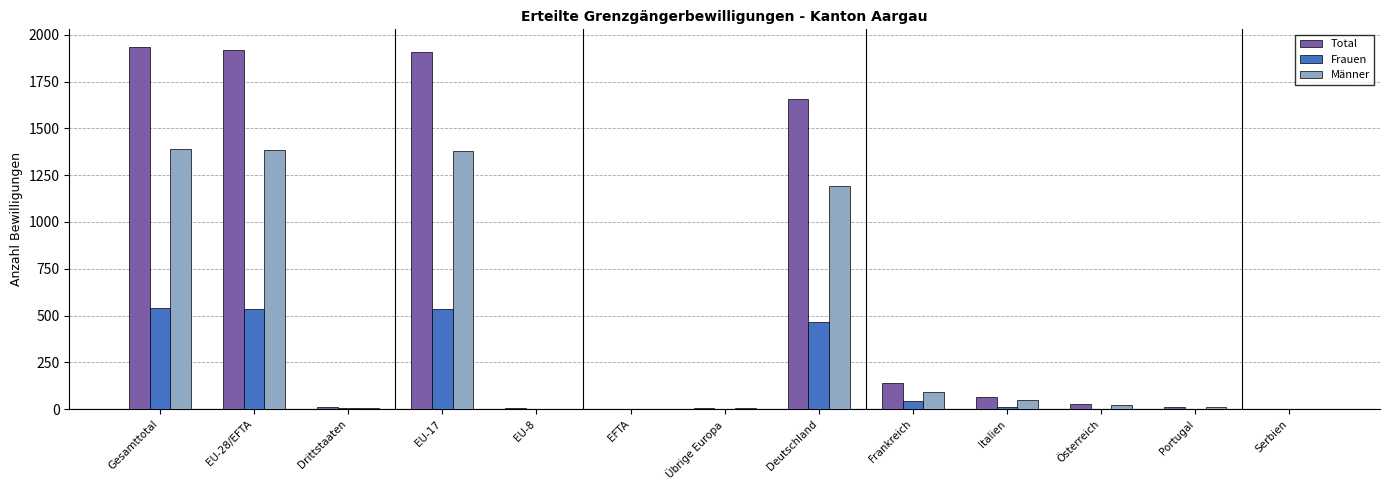

Which series has the largest total across all categories?

Total